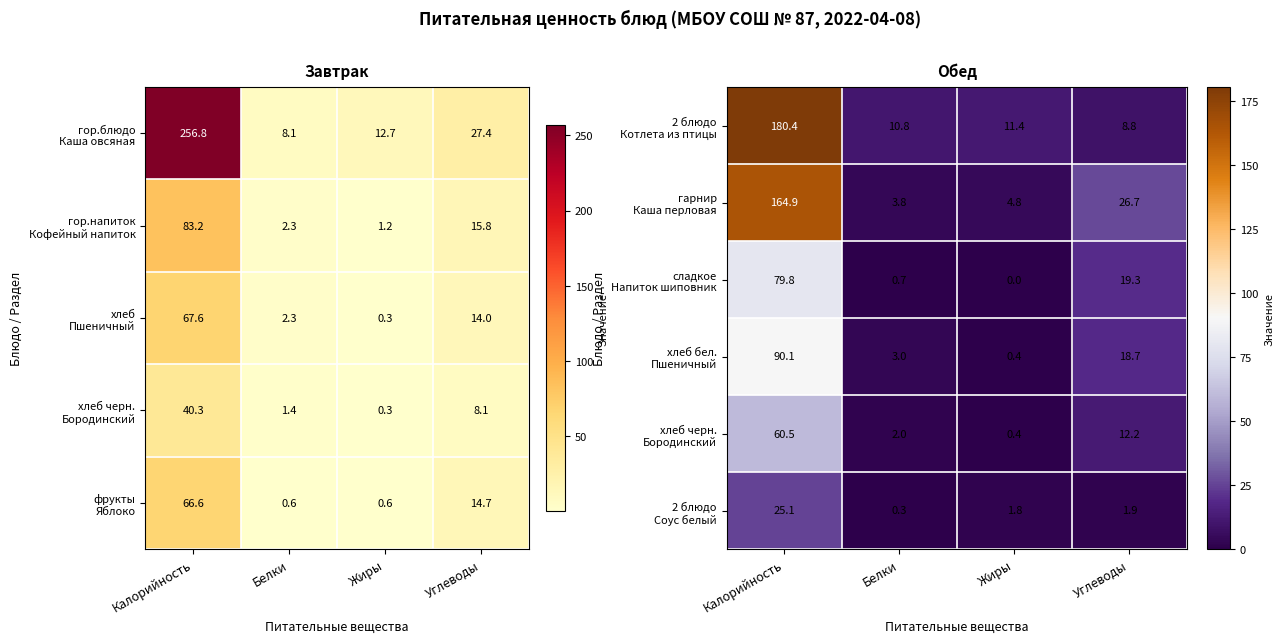

What is the highest value of the 2 блюдо Котлета из птицы series?

180.4